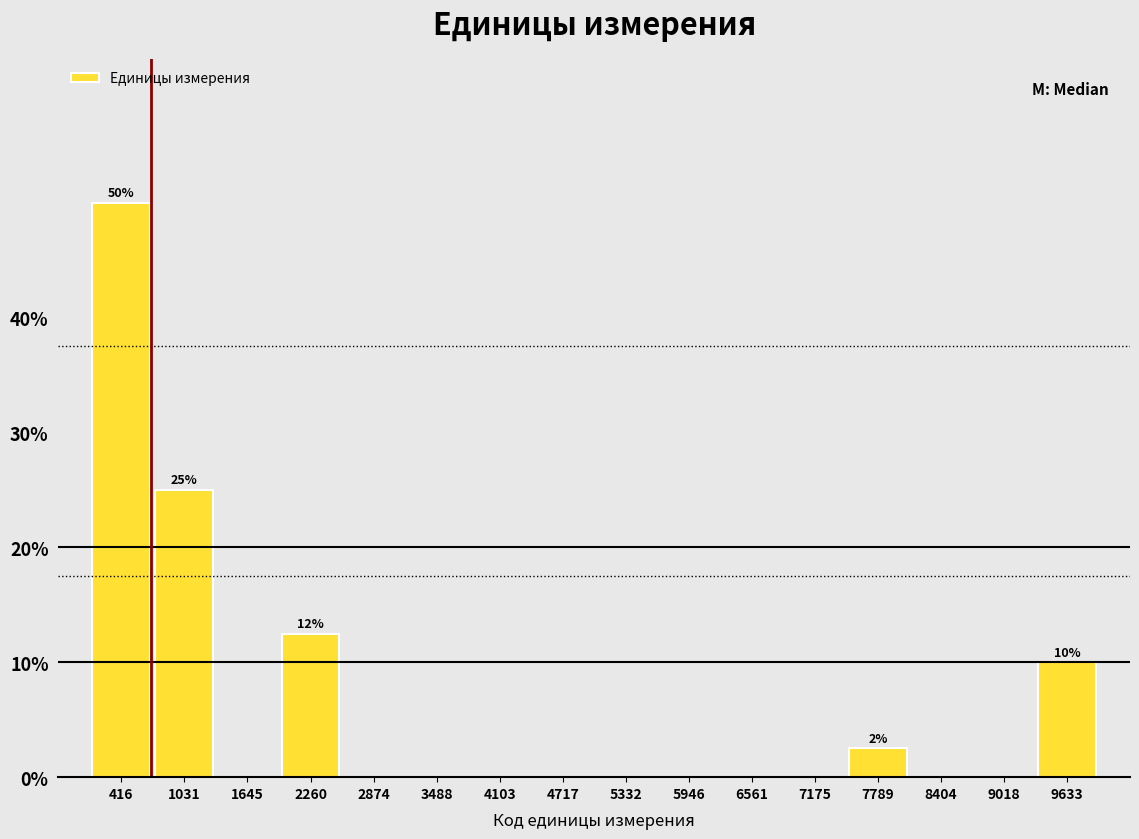

Which range on the x-axis has the tallest bar?

100 to 700